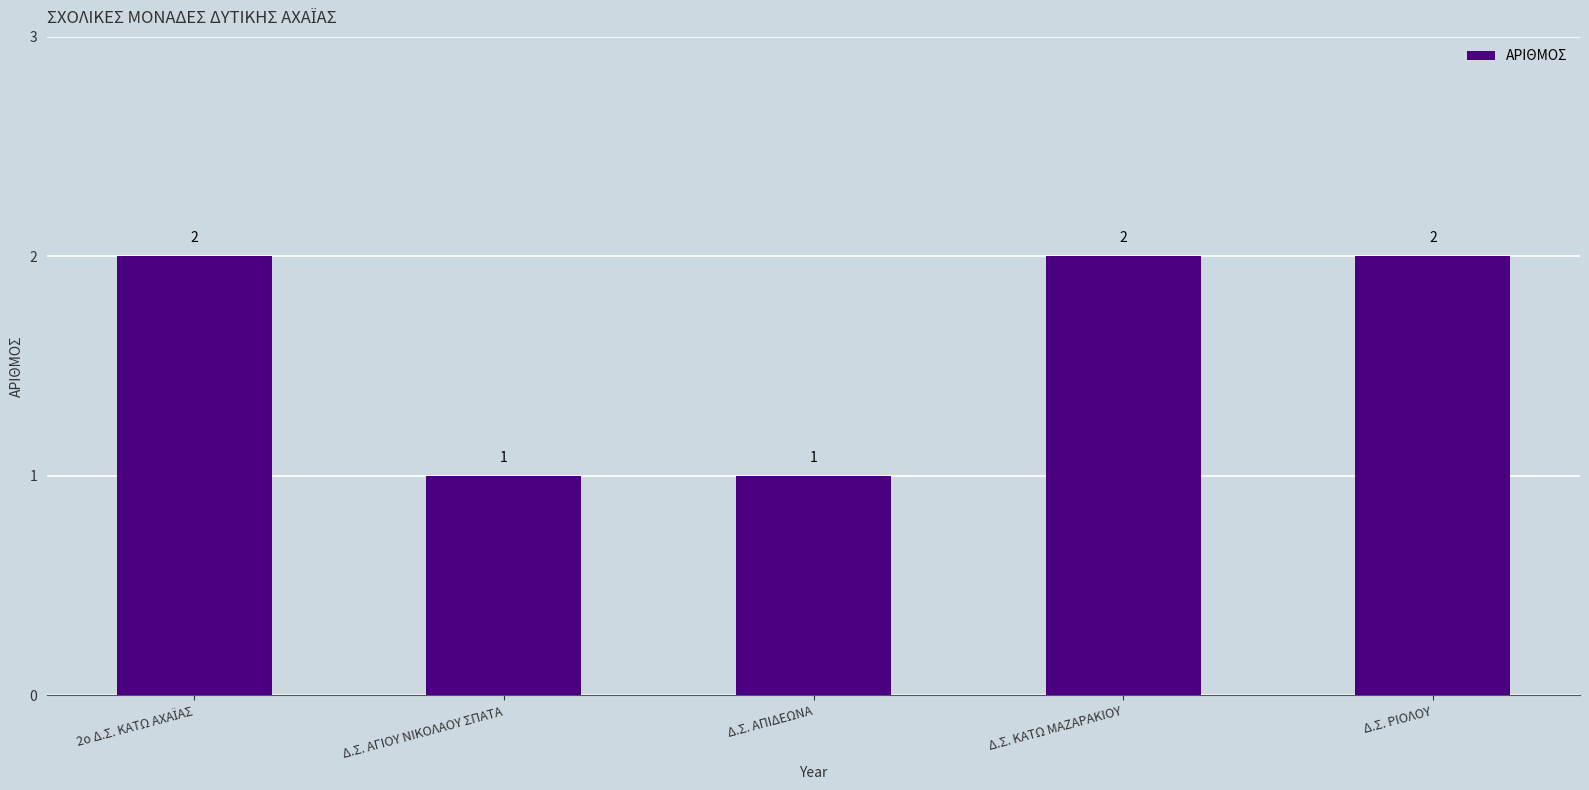

What is the approximate value at Δ.Σ. ΑΓΙΟΥ ΝΙΚΟΛΑΟΥ ΣΠΑΤΑ?

1